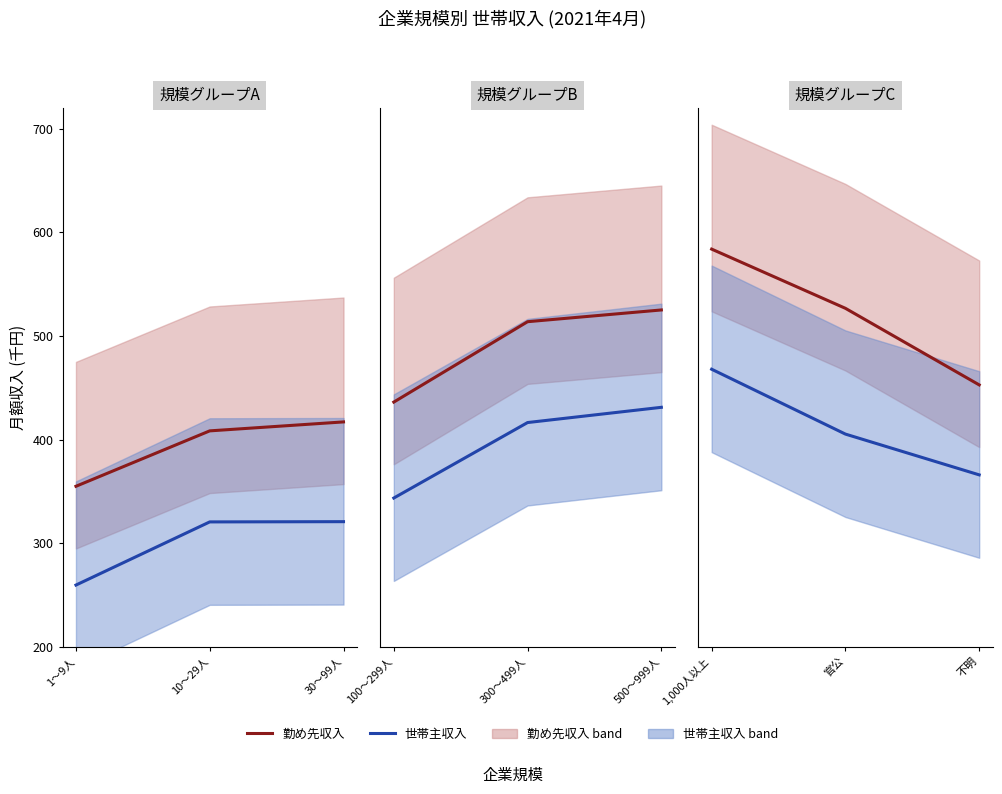

What are all the series names shown in the legend?

勤め先収入, 世帯主収入